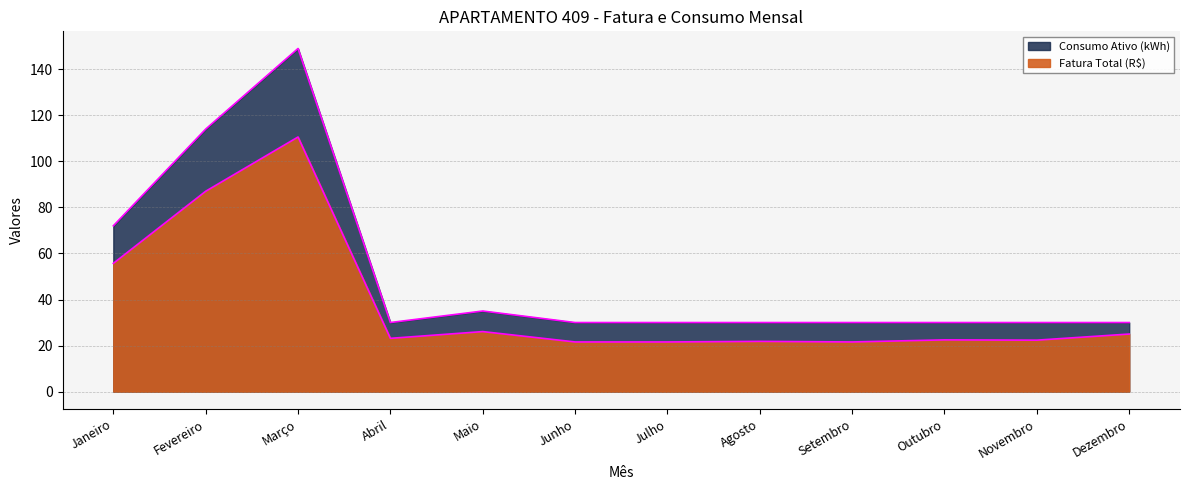

What is the maximum value shown in the chart?

149.0